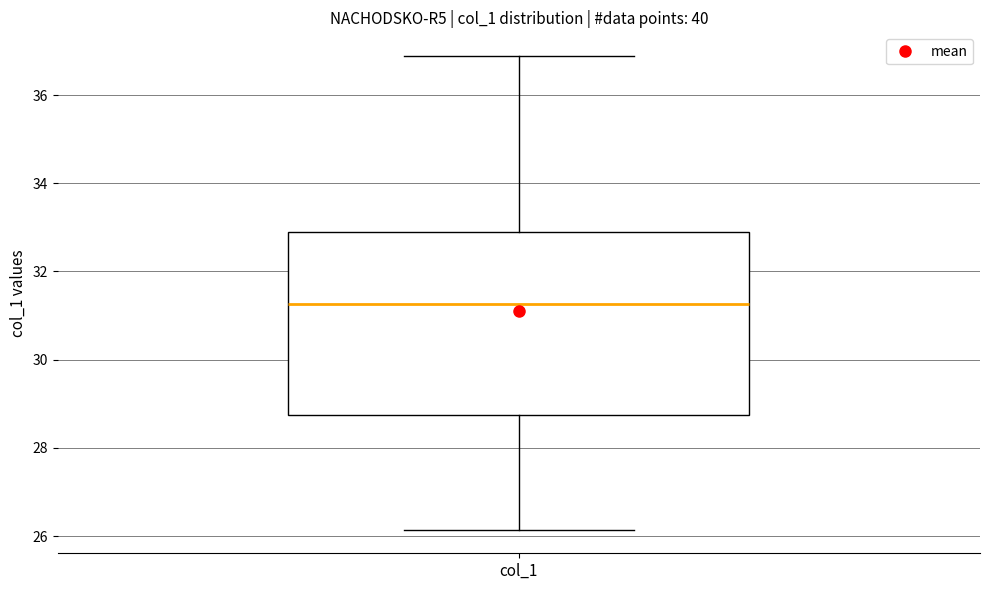

Read this box plot against the y-axis: the position of the median line, the range covered by the box, and the ends of both whiskers. The values are not printed on the chart, so give them approximately, as read against the axis.

median 31.2, box 28.8 to 32.8, whiskers 26.2 to 36.8